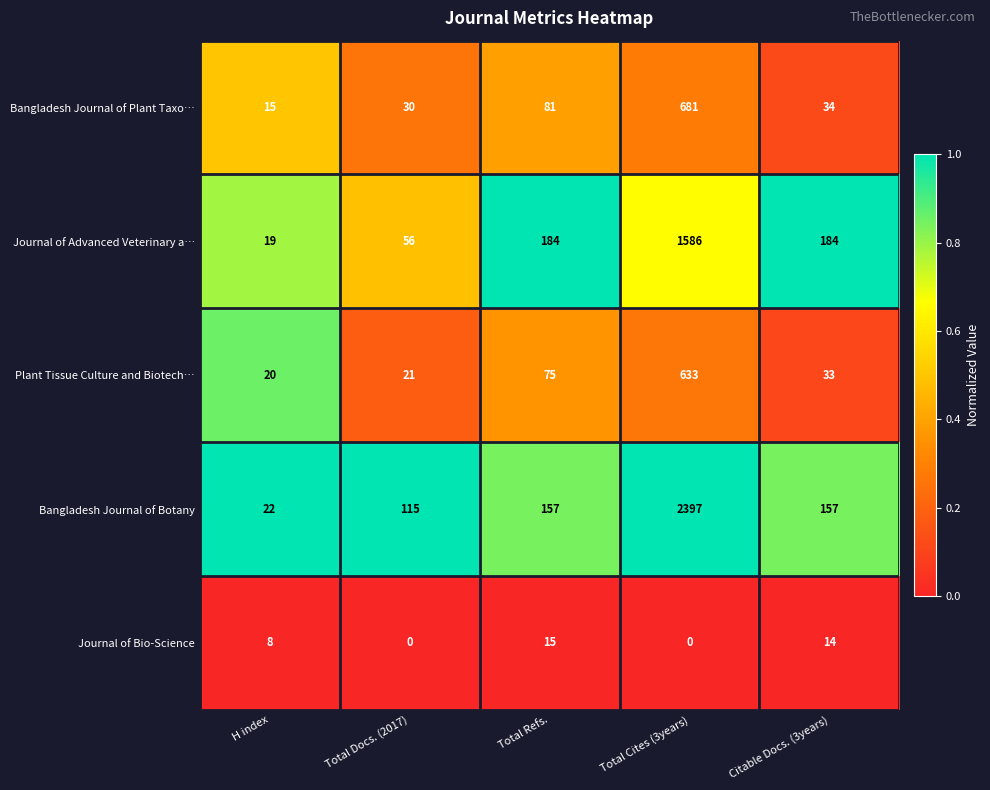

Which series changed the most between Total Cites (3years) and Citable Docs. (3years)?

Bangladesh Journal of Botany